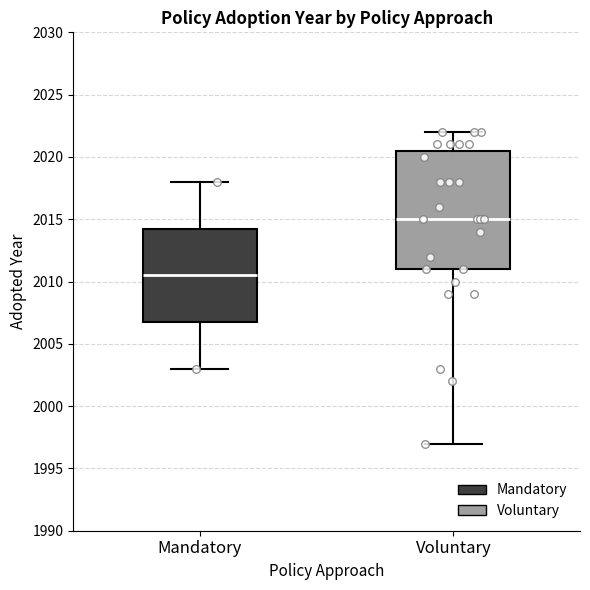

Reading left to right, transcribe this box plot: for each box, give where its median line is, the range the box spans, and where its two whiskers end, as read against the y-axis. The values are not printed on the chart, so give them approximately, as read against the axis.

Mandatory: median 2010.5, box 2007.0 to 2014.5, whiskers 2003.0 to 2018.0
Voluntary: median 2015.0, box 2011.0 to 2020.5, whiskers 1997.0 to 2022.0